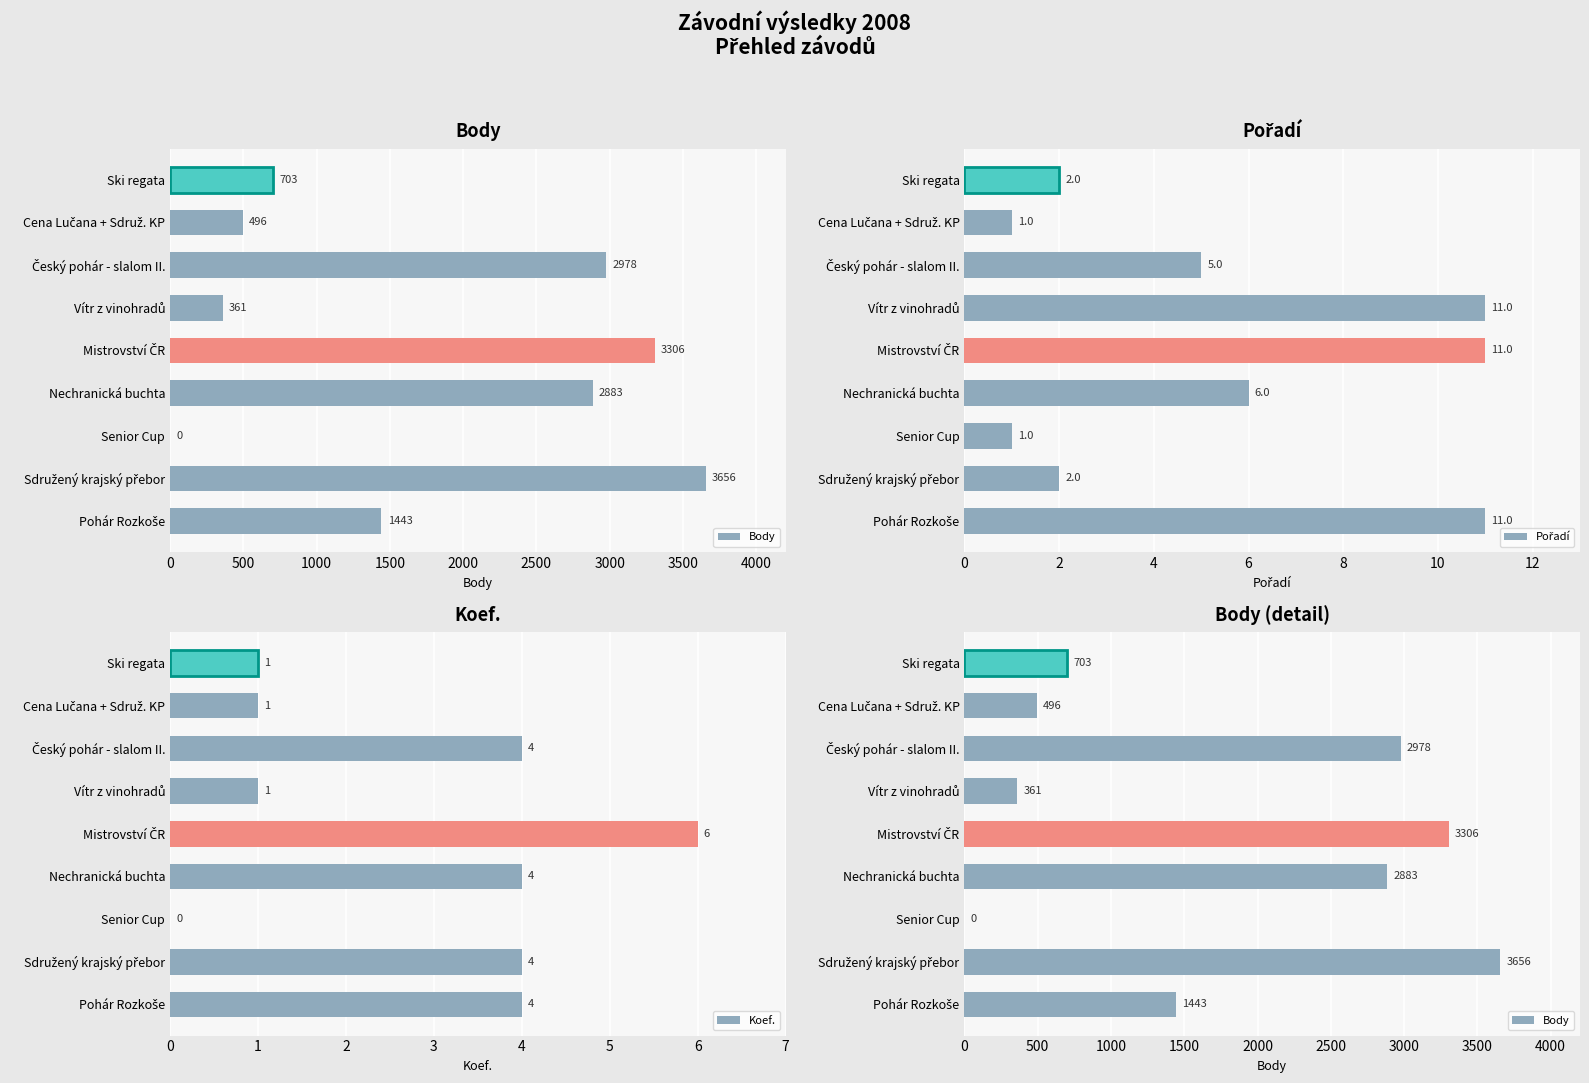

How many categories are shown in the chart?

9